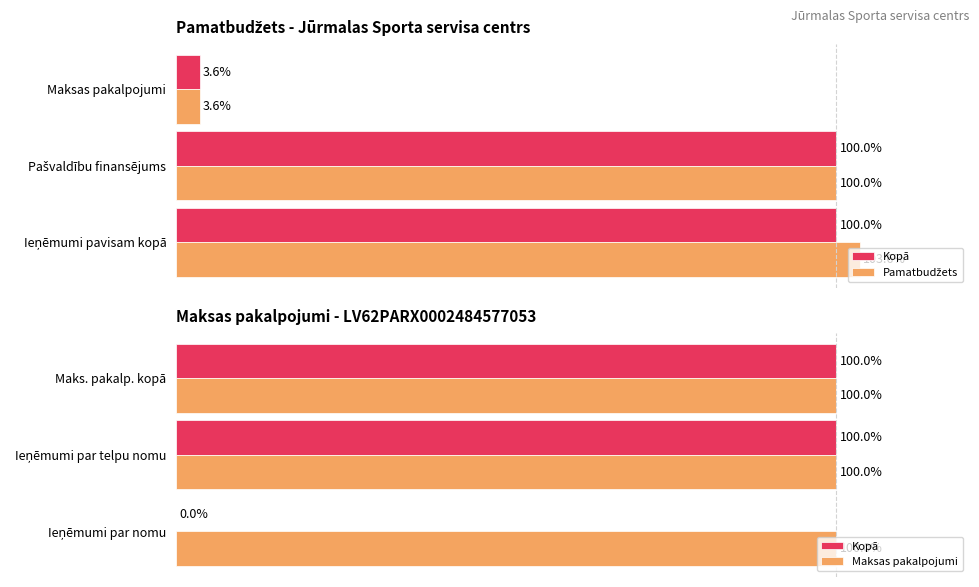

How many groups of bars are there?

3